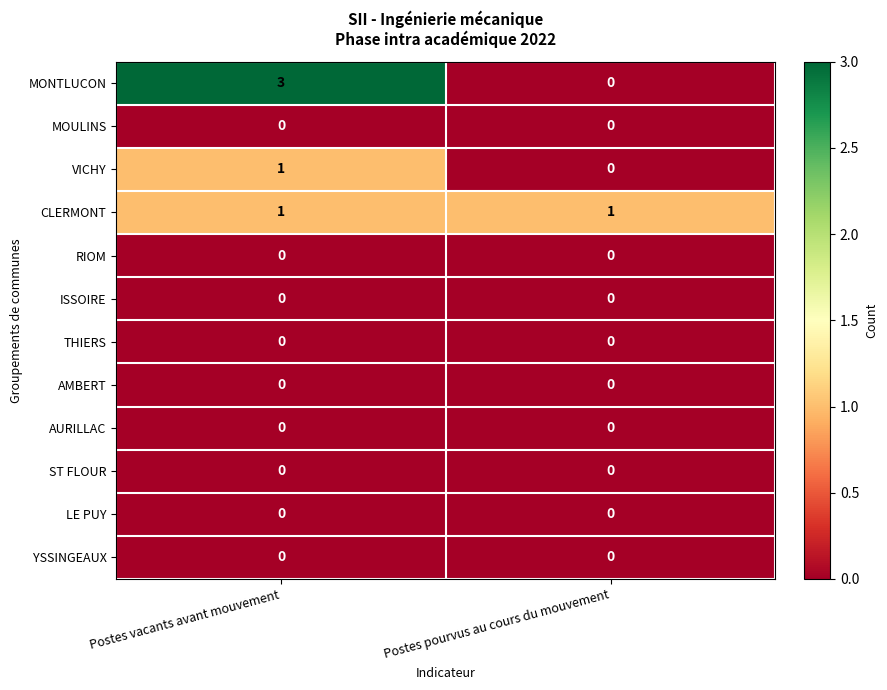

The value of YSSINGEAUX at Postes vacants avant mouvement is 0. True or false?

True